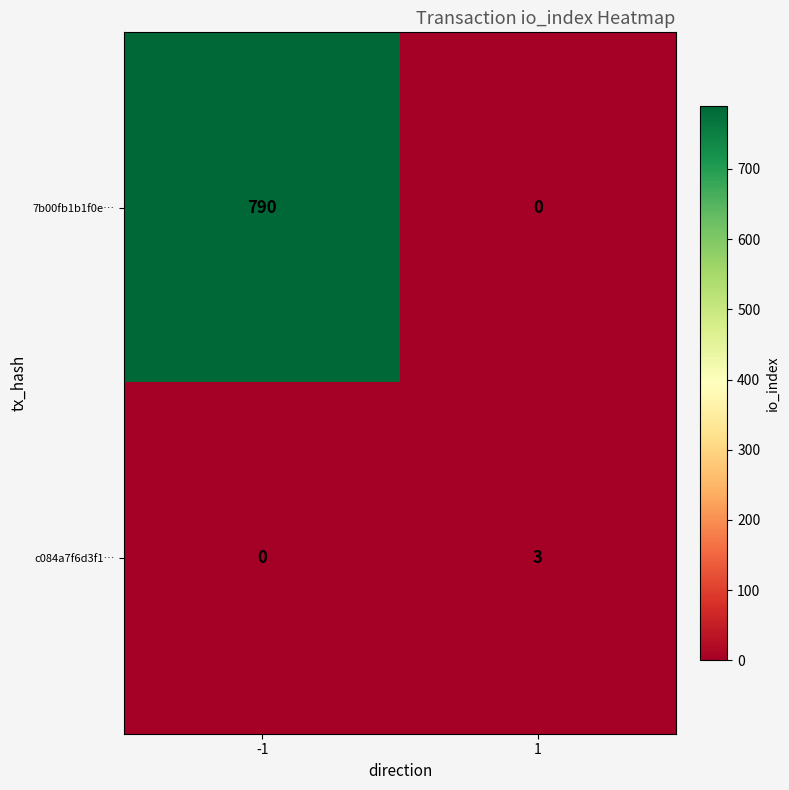

True or false: 7b00fb1b1f0e… has a value of 0 at 1.

True